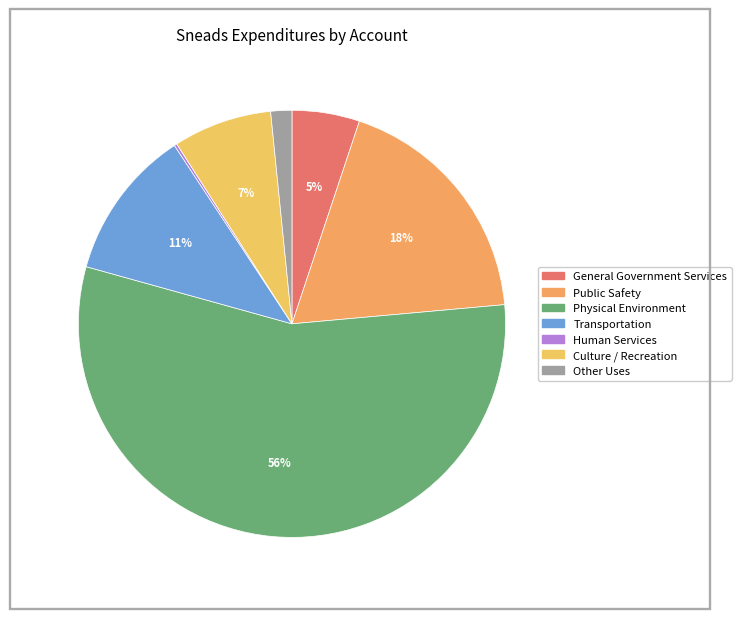

Is there any slice that represents more than half of the pie?

Yes